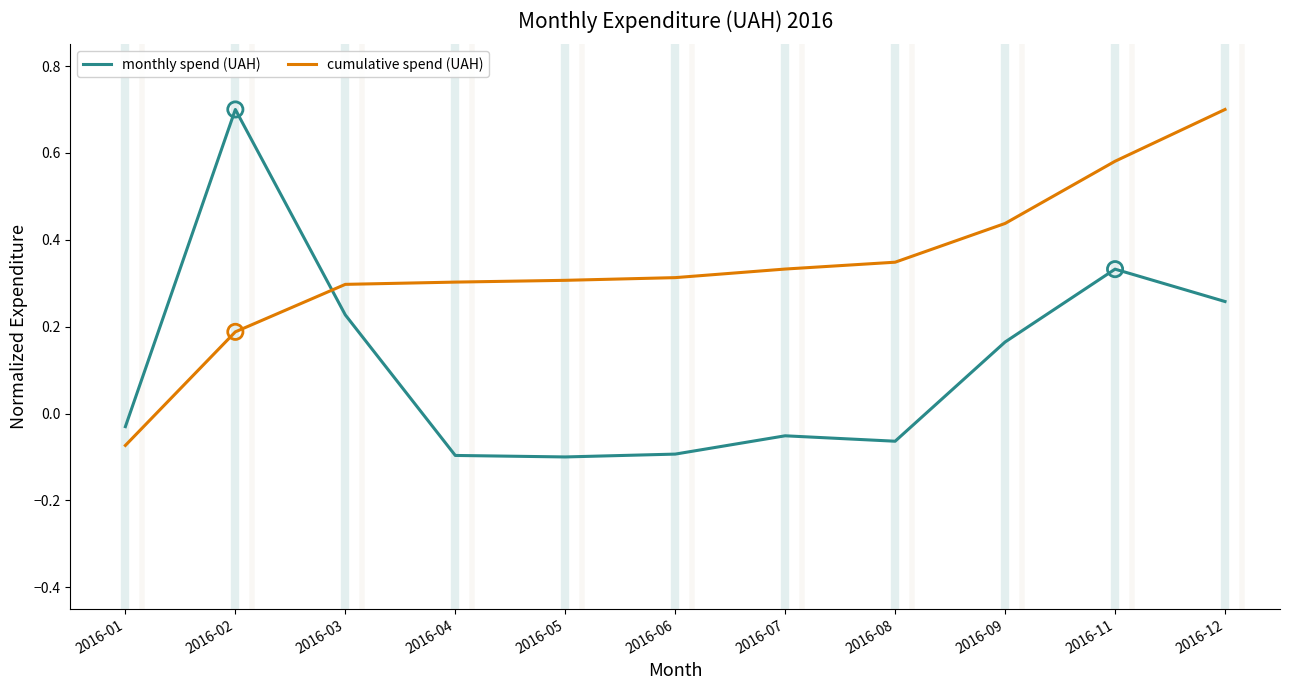

What is the total value across all series at 2016-11?

0.9